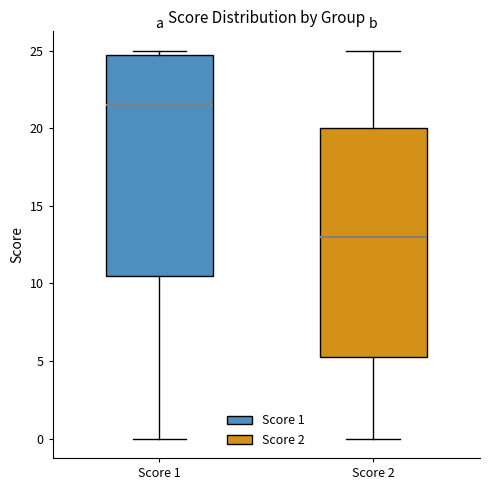

Reading left to right, read every box against the y-axis: the position of its median line, the range the box covers, and the ends of its whiskers. The values are not printed on the chart, so give them approximately, as read against the axis.

Score 1: median 21.5, box 10.5 to 25.0, whiskers 0.0 to 25.0 (just above the box's upper edge)
Score 2: median 13.0, box 5.5 to 20.0, whiskers 0.0 to 25.0